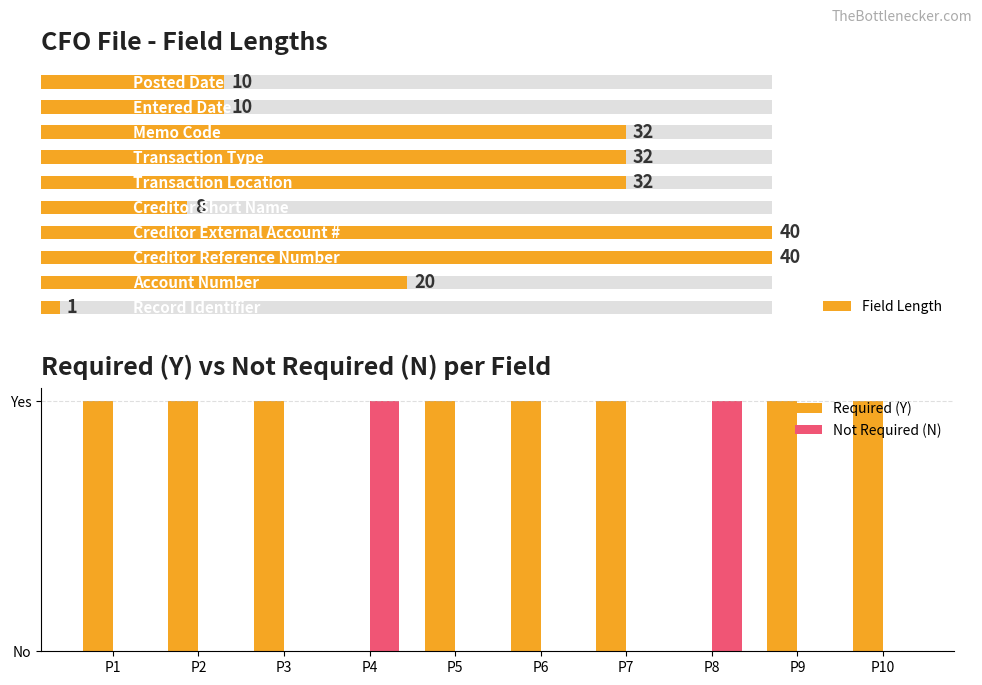

Rank the series at P6 from lowest to highest value.

Not Required (N), Required (Y), Field Length